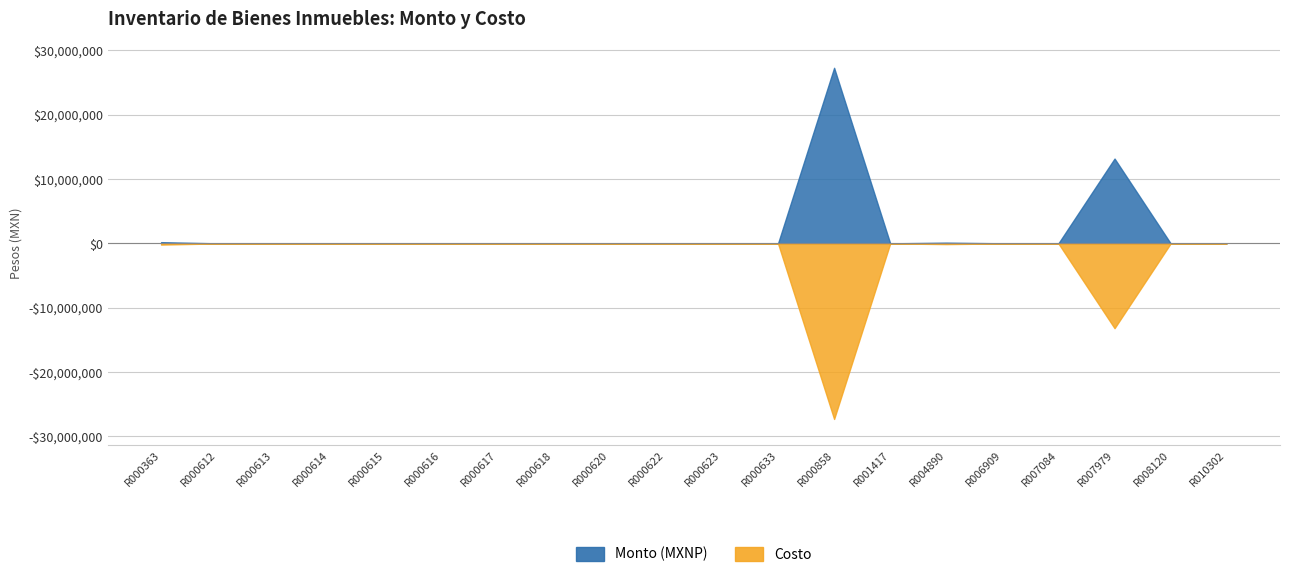

Read the Costo value at R000613.

3500.0